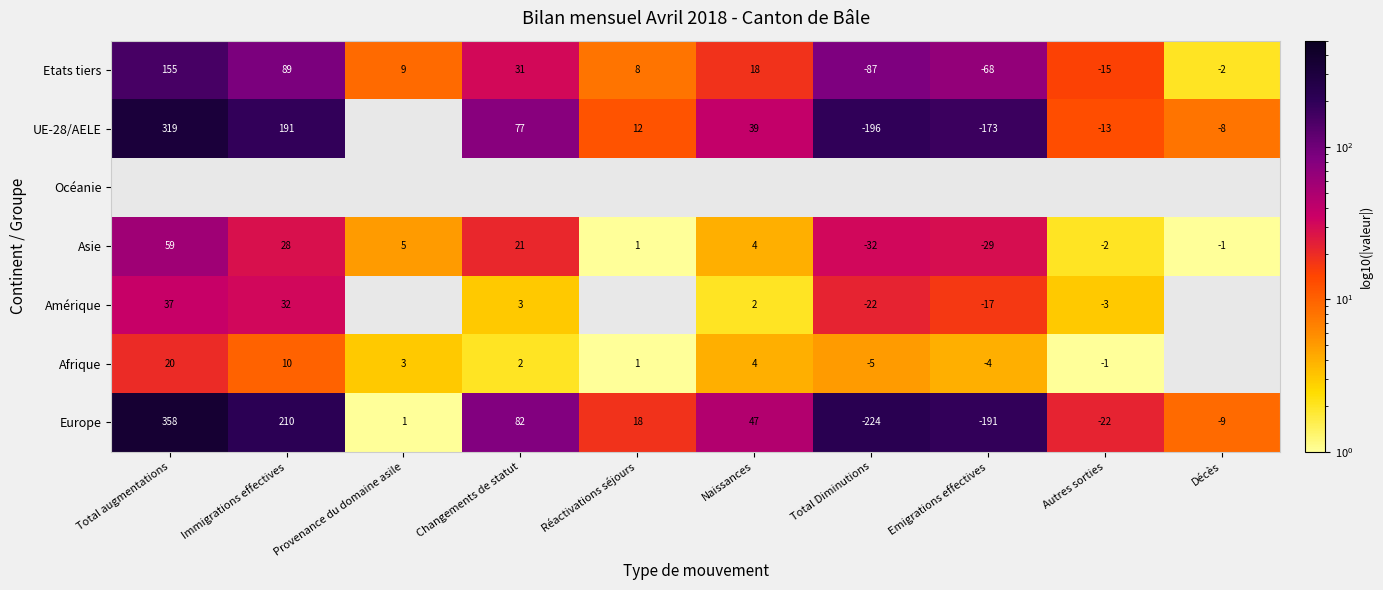

Which category has the lowest value in the Asie series?

Total Diminutions